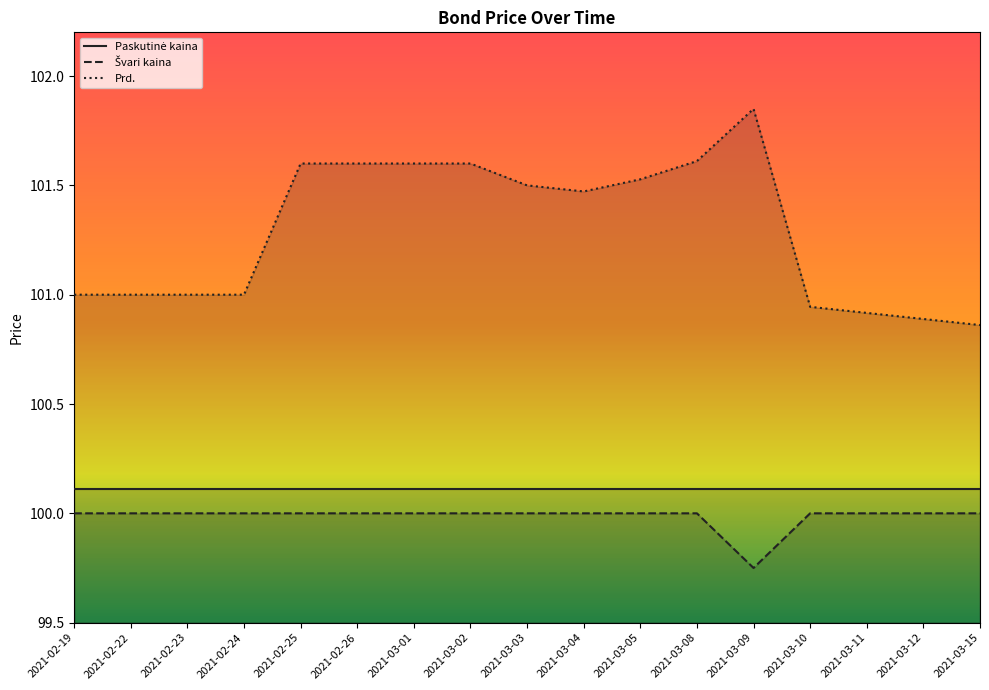

What is the value of the Švari kaina point at the 14th from the left?

100.0